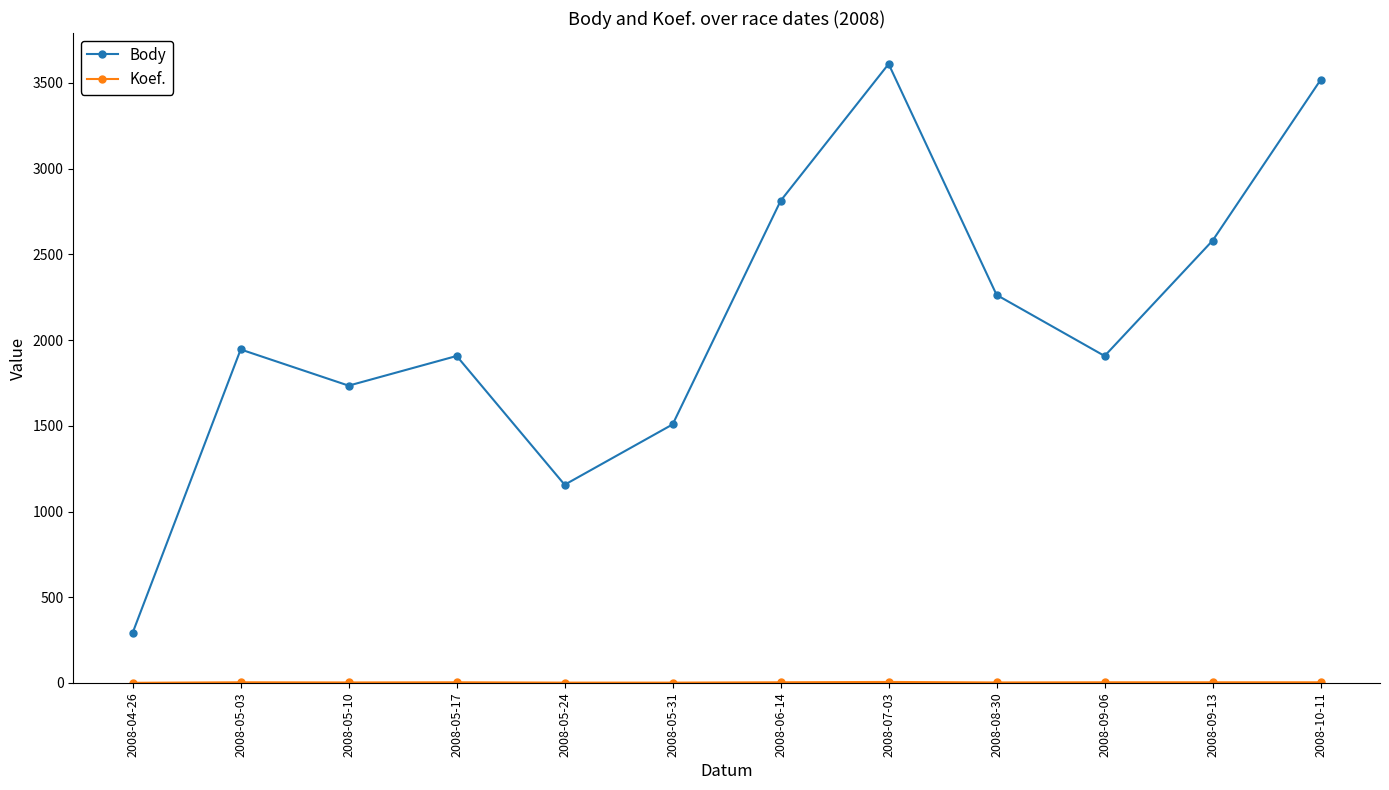

Which series has the largest total across all categories?

Body